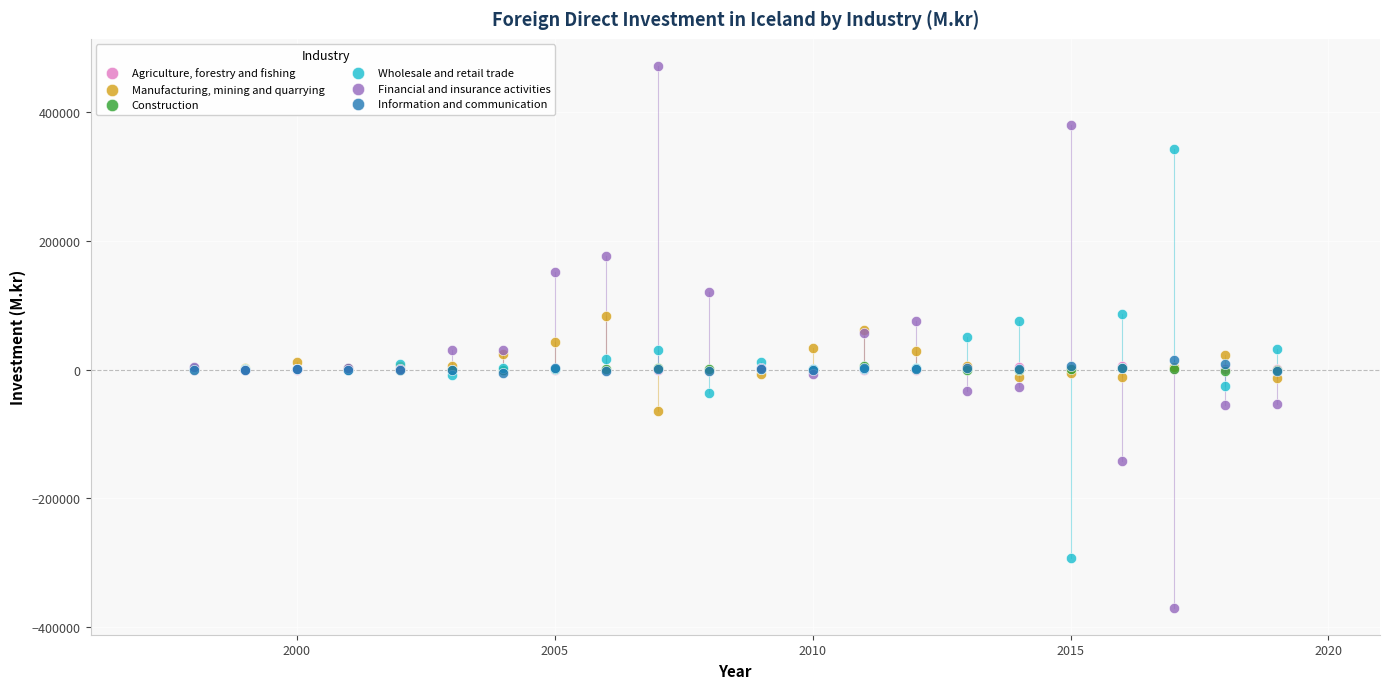

What are all the series names shown in the legend?

Agriculture, forestry and fishing, Manufacturing, mining and quarrying, Construction, Wholesale and retail trade, Financial and insurance activities, Information and communication